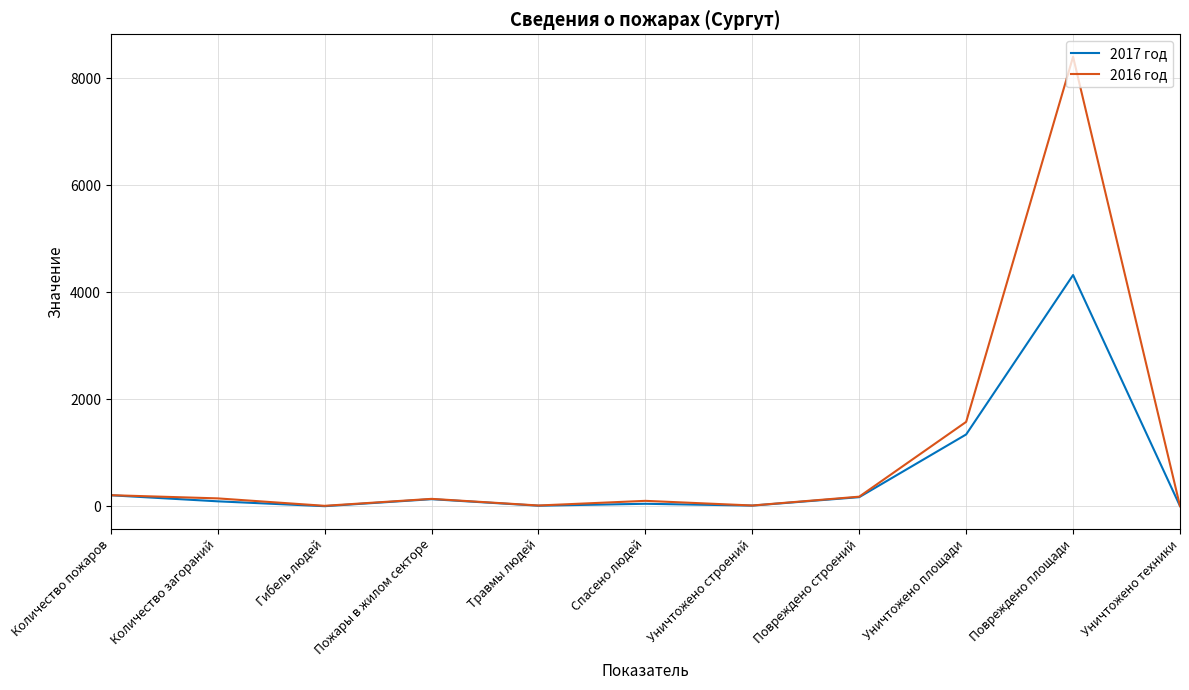

Is it true that 2016 год equals 207 at Количество пожаров?

True